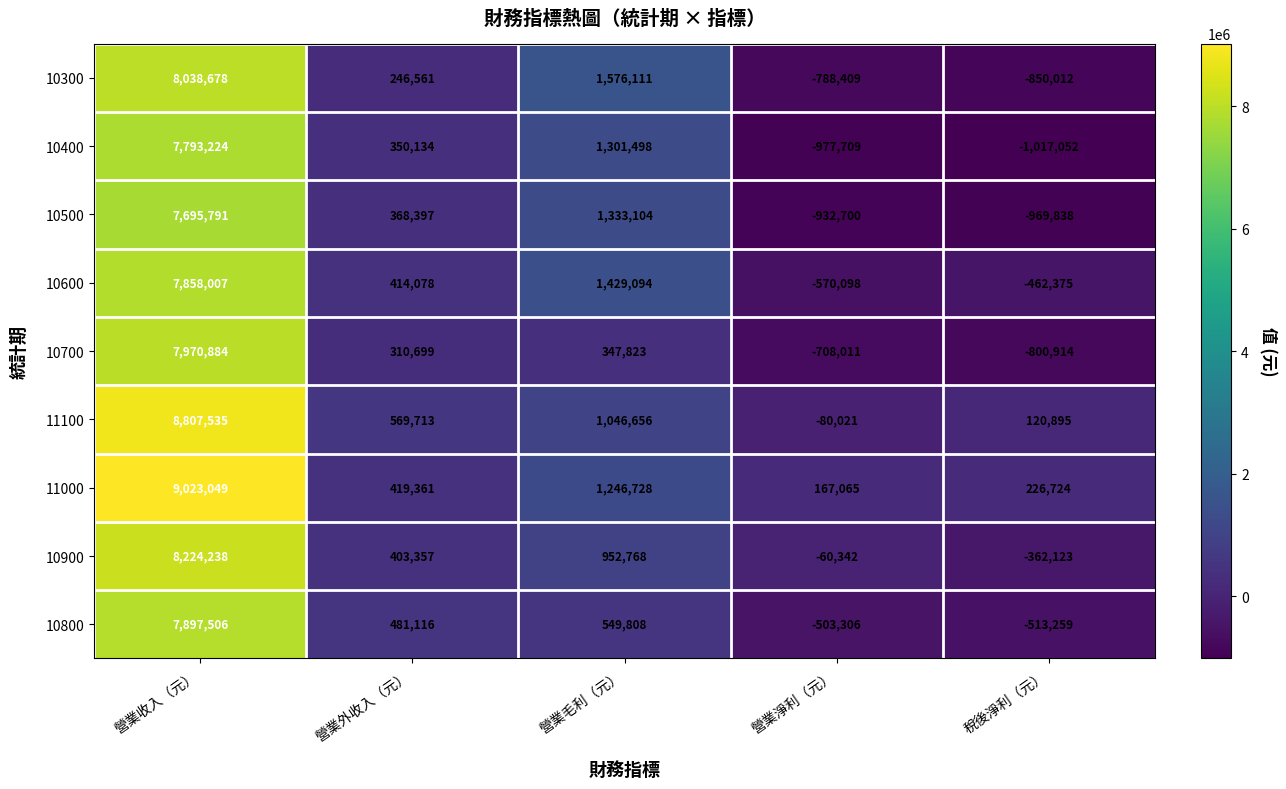

The 10400 series shows -1017052 at 稅後淨利（元）. True or false?

True